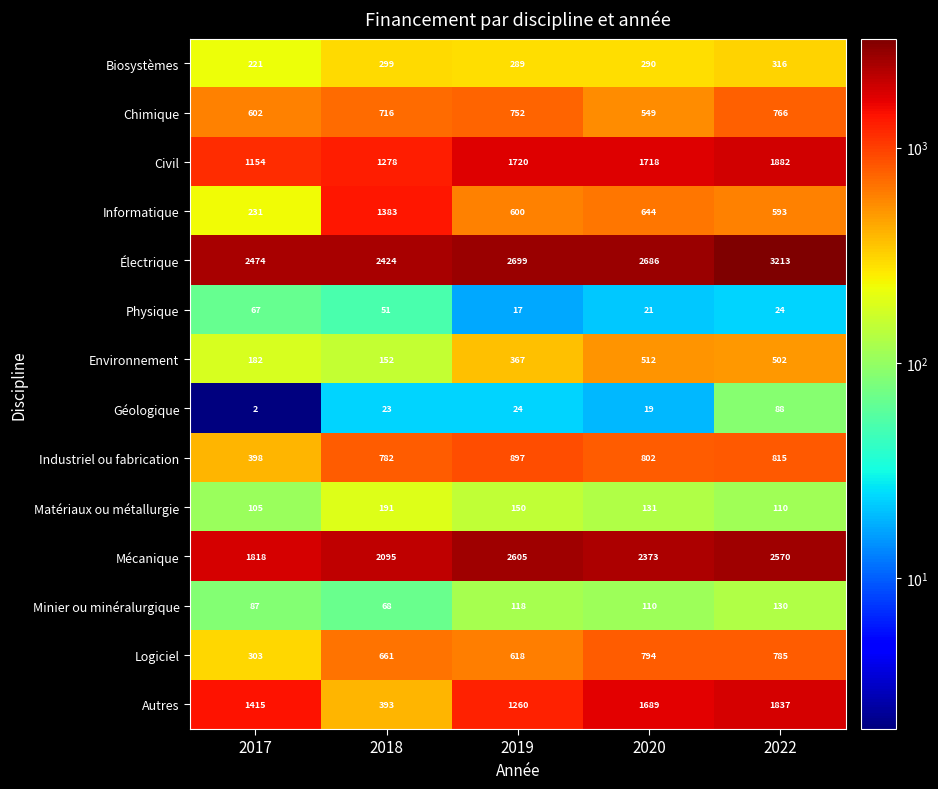

Which series has the largest total across all categories?

Électrique